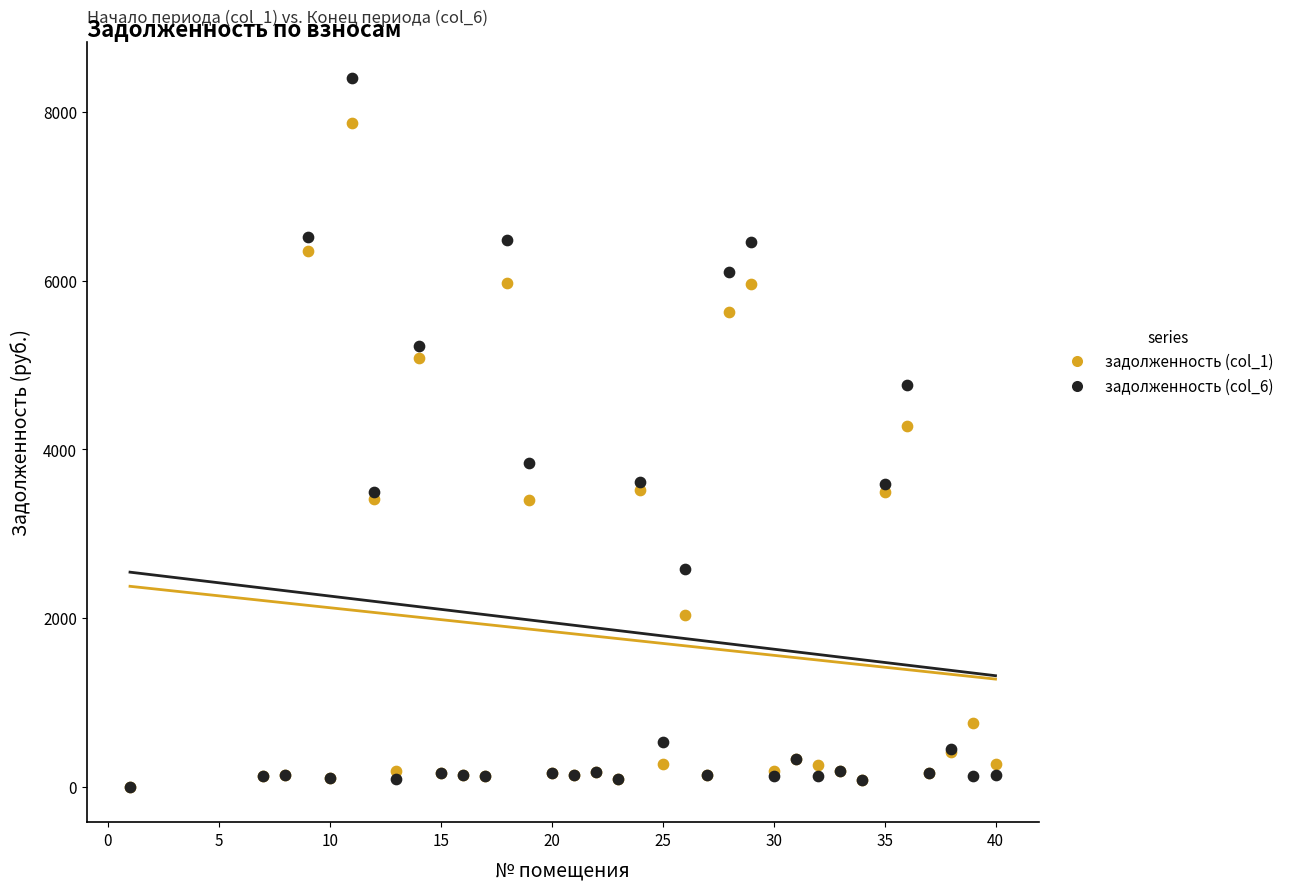

Which series has the largest Y range (max minus min)?

задолженность (col_6)